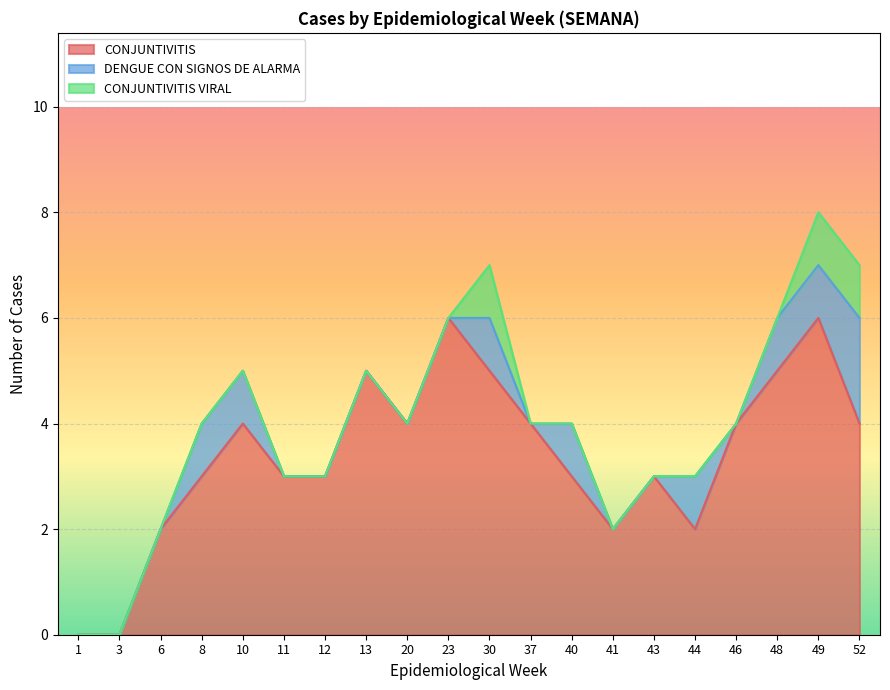

What is the sum of all DENGUE CON SIGNOS DE ALARMA values?

9